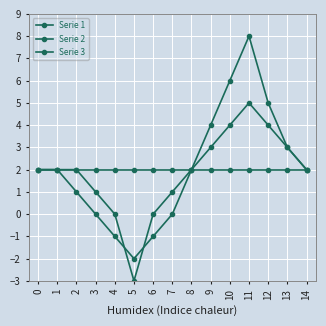

How many times do Serie 3 and Serie 2 cross each other?

2